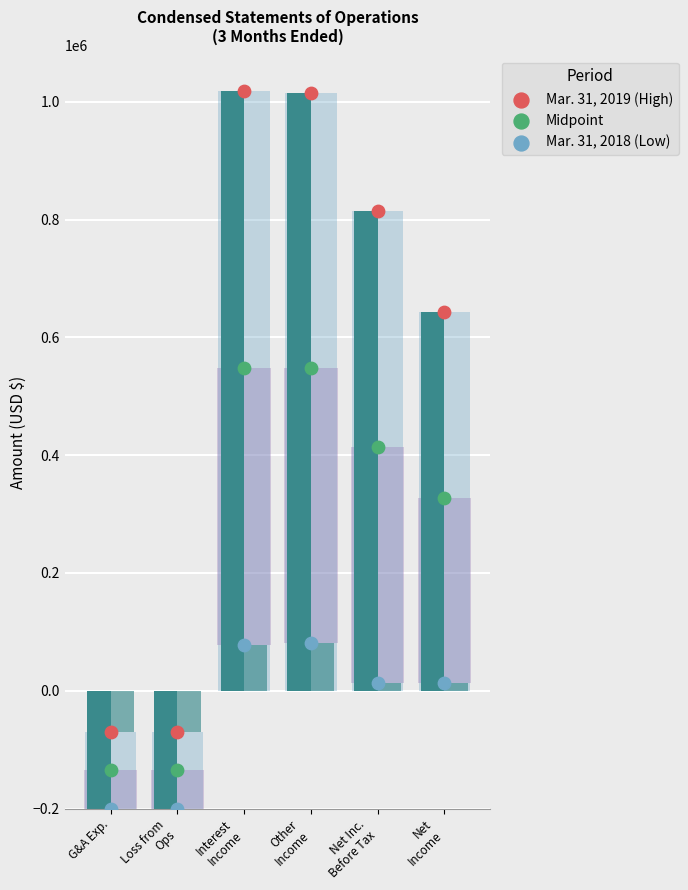

Which series has the widest spread of Y values?

Mar. 31, 2019